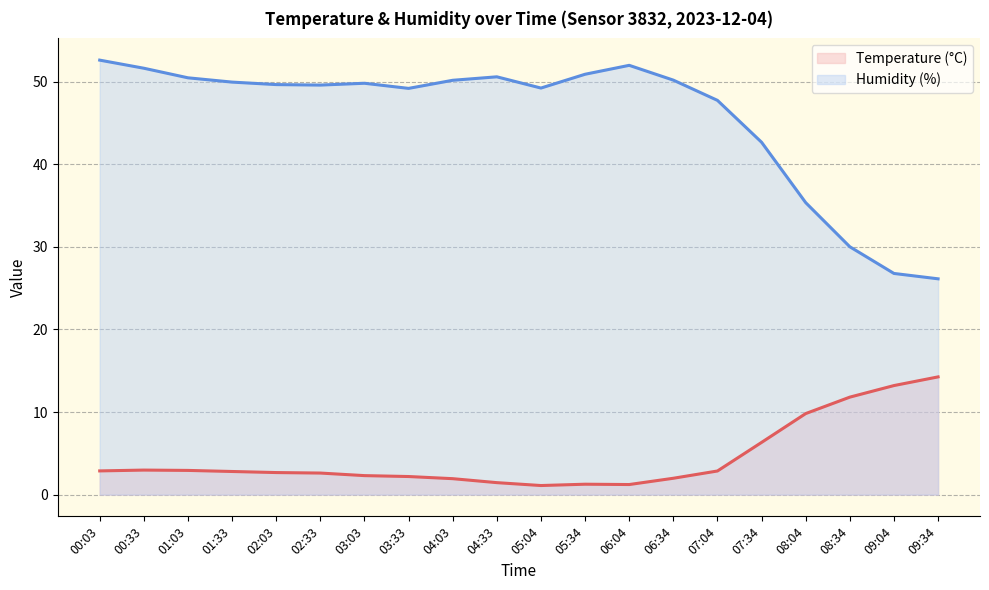

Count the number of categories in the chart.

20